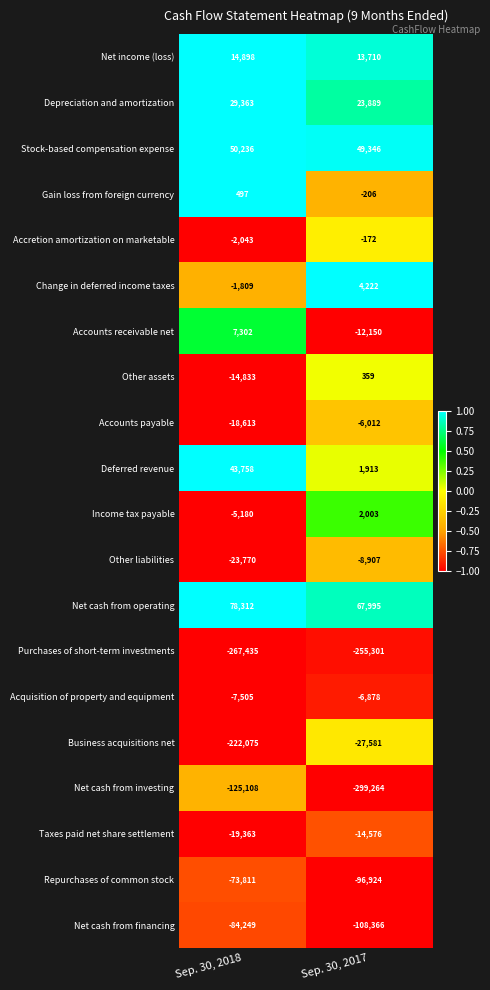

Which series has the largest total across all categories?

Net cash from operating